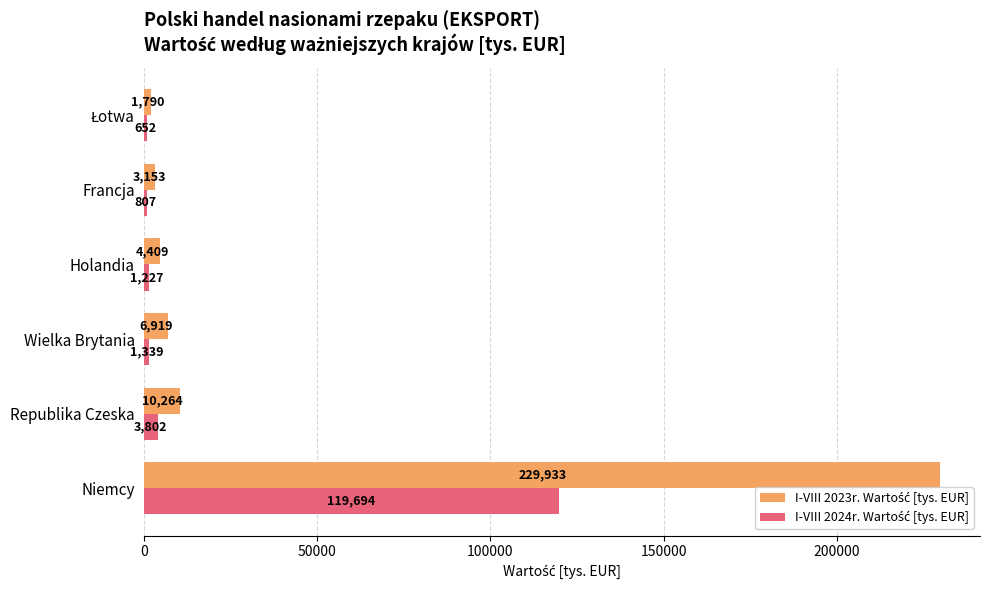

Which category has the highest value across all series?

Niemcy